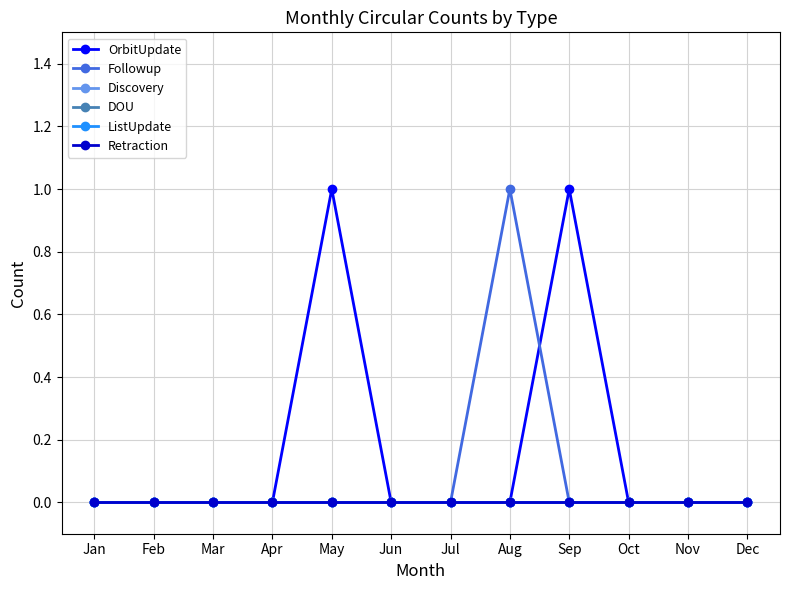

Which series has the widest spread of values?

OrbitUpdate